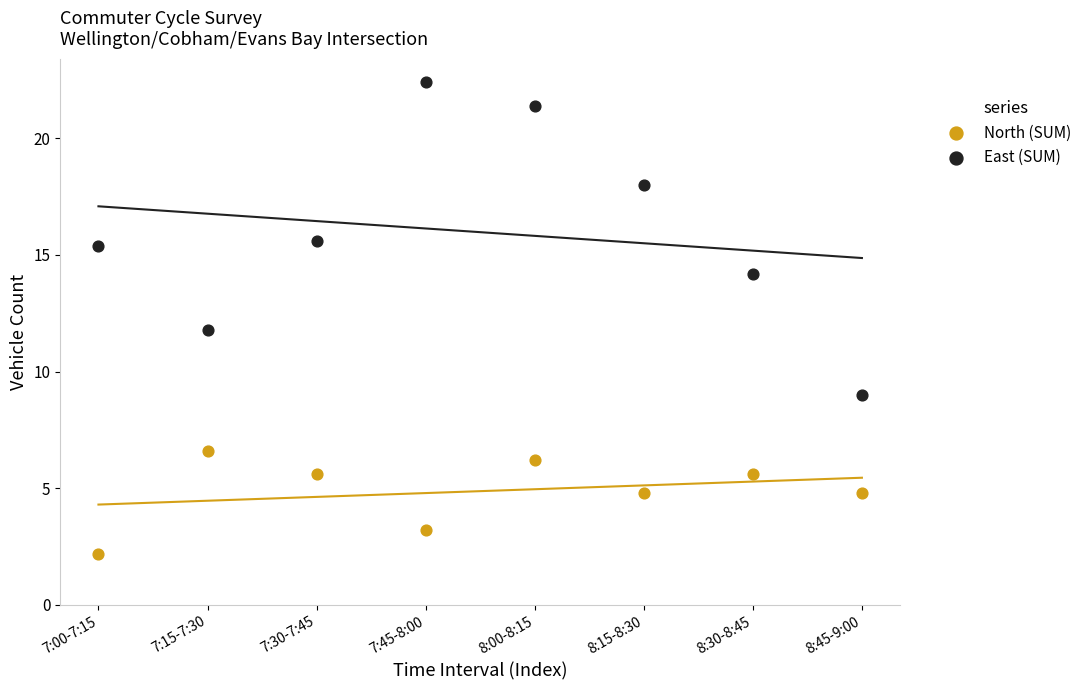

What are all the series names shown in the legend?

North (SUM), East (SUM)